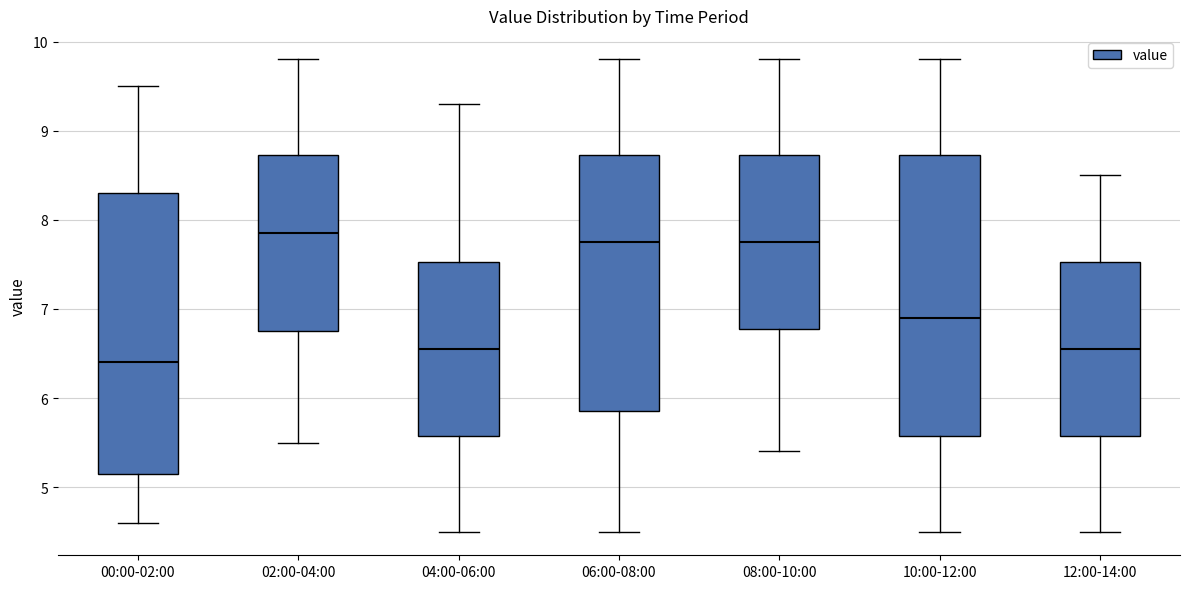

Reading left to right, transcribe this box plot: for each box, give where its median line is, the range the box spans, and where its two whiskers end, as read against the y-axis. The values are not printed on the chart, so give them approximately, as read against the axis.

00:00-02:00: median 6.4, box 5.2 to 8.3, whiskers 4.6 to 9.5
02:00-04:00: median 7.9, box 6.8 to 8.7, whiskers 5.5 to 9.8
04:00-06:00: median 6.6, box 5.6 to 7.5, whiskers 4.5 to 9.3
06:00-08:00: median 7.8, box 5.9 to 8.7, whiskers 4.5 to 9.8
08:00-10:00: median 7.8, box 6.8 to 8.7, whiskers 5.4 to 9.8
10:00-12:00: median 6.9, box 5.6 to 8.7, whiskers 4.5 to 9.8
12:00-14:00: median 6.6, box 5.6 to 7.5, whiskers 4.5 to 8.5